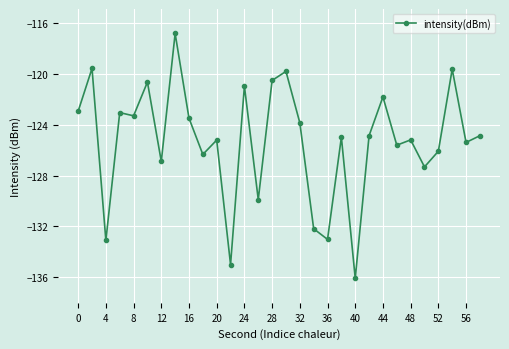

What is the minimum value shown in the chart?

-136.1